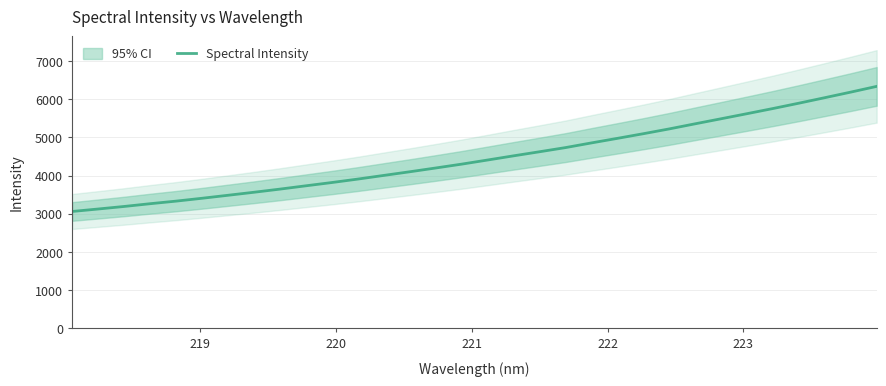

Does the chart have visible grid lines?

Yes